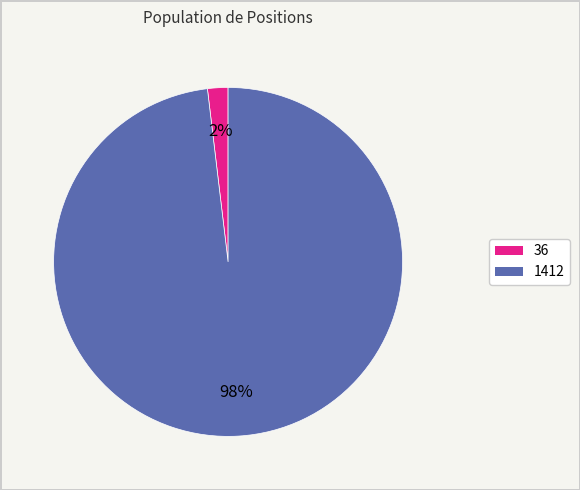

Does 1412 represent more than half of the total?

Yes